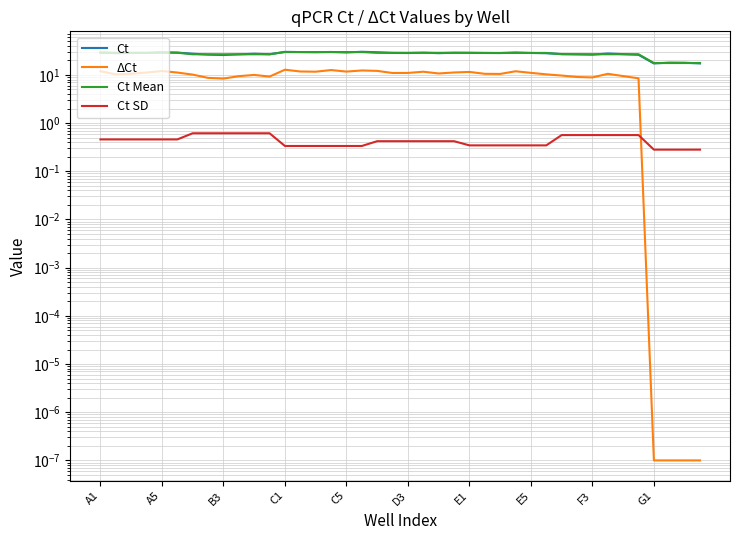

The Ct SD series shows 0.4 at G1. True or false?

False